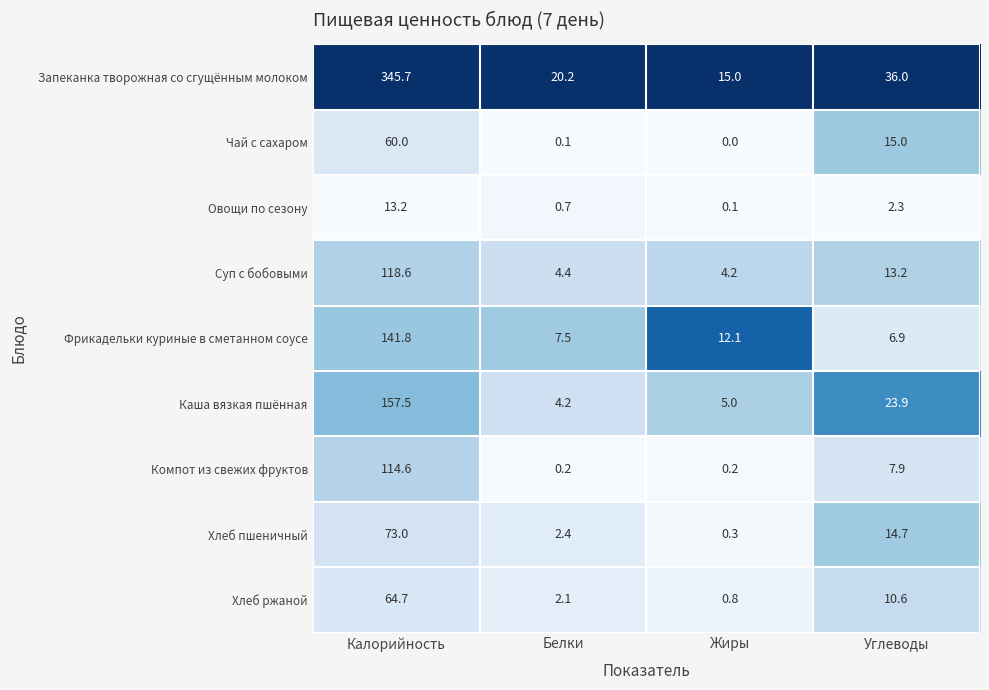

What is the average value of the Суп с бобовыми series?

35.1